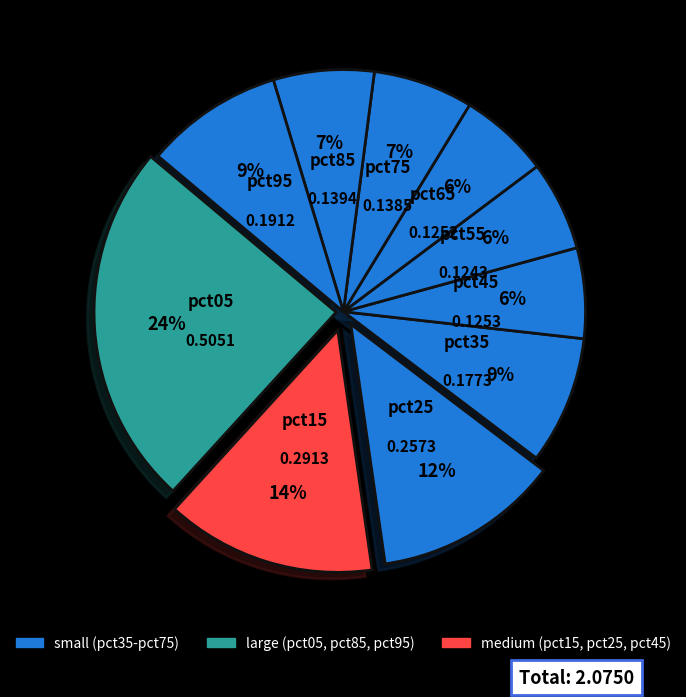

How many slices are in this pie chart?

10